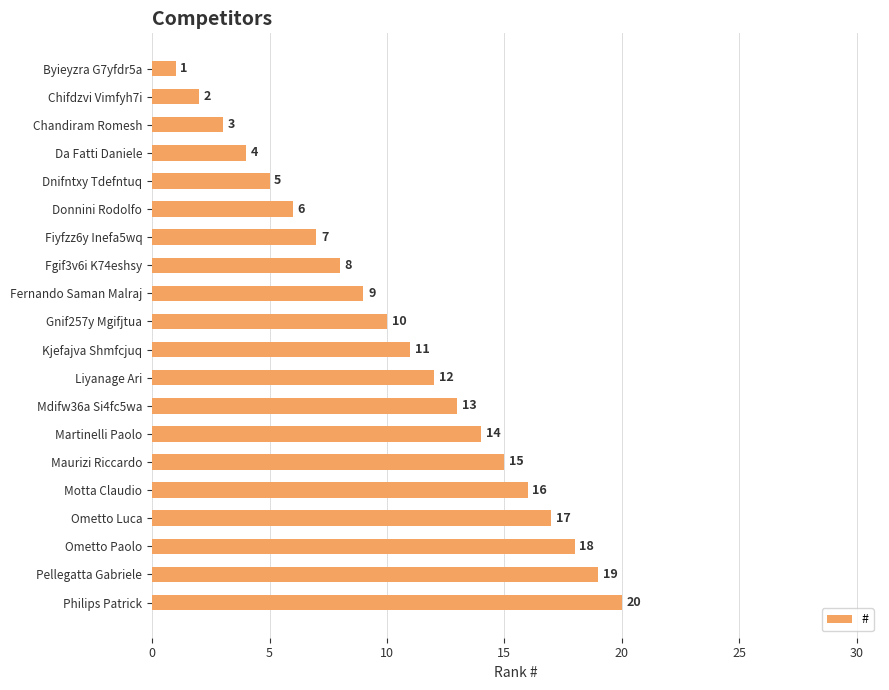

What is the difference between the maximum and minimum values?

19